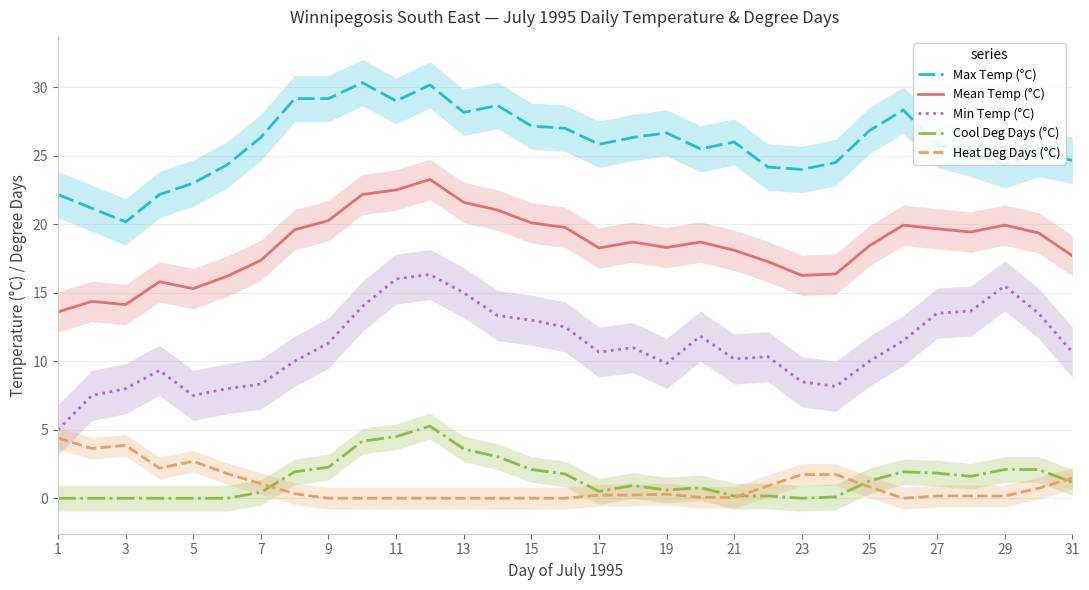

What is the maximum value for Max Temp (°C)?

30.3